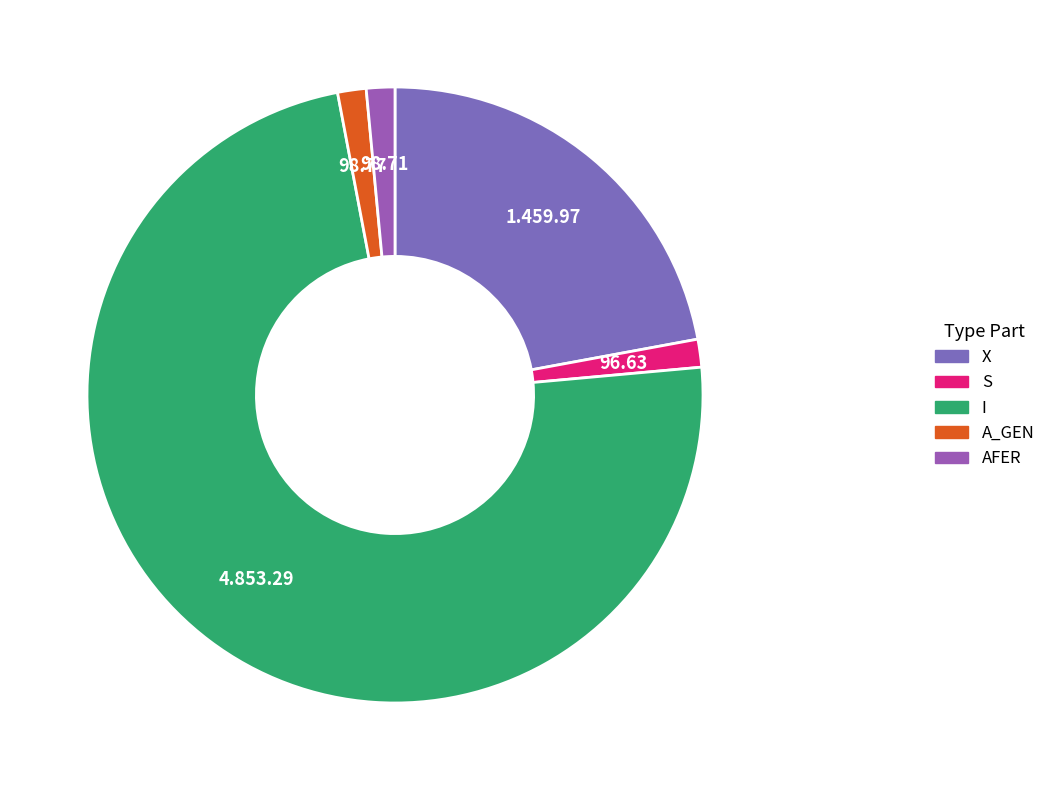

Which category has the biggest portion of the pie?

I